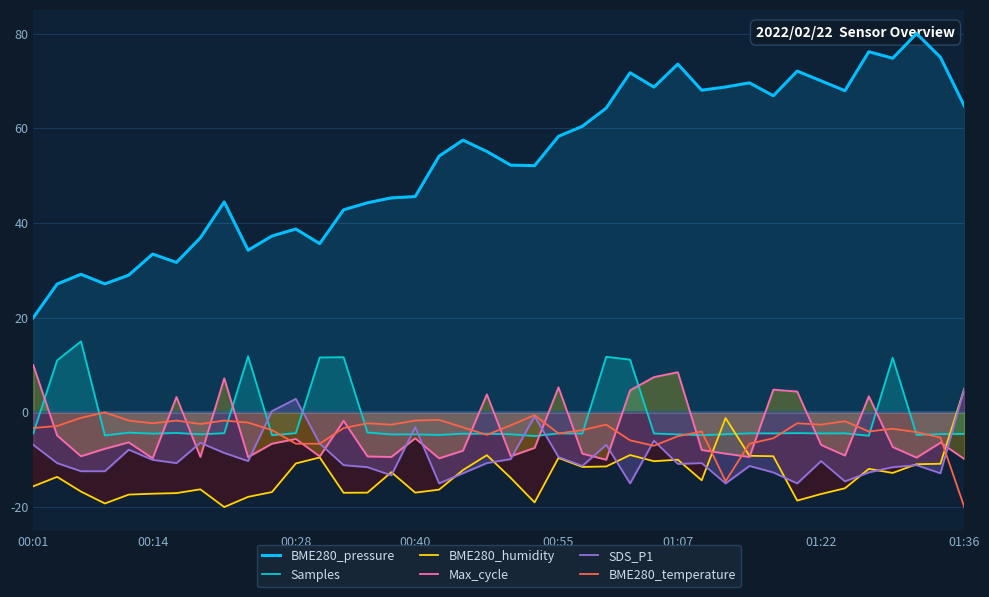

How many data points in BME280_pressure are above 55?

20